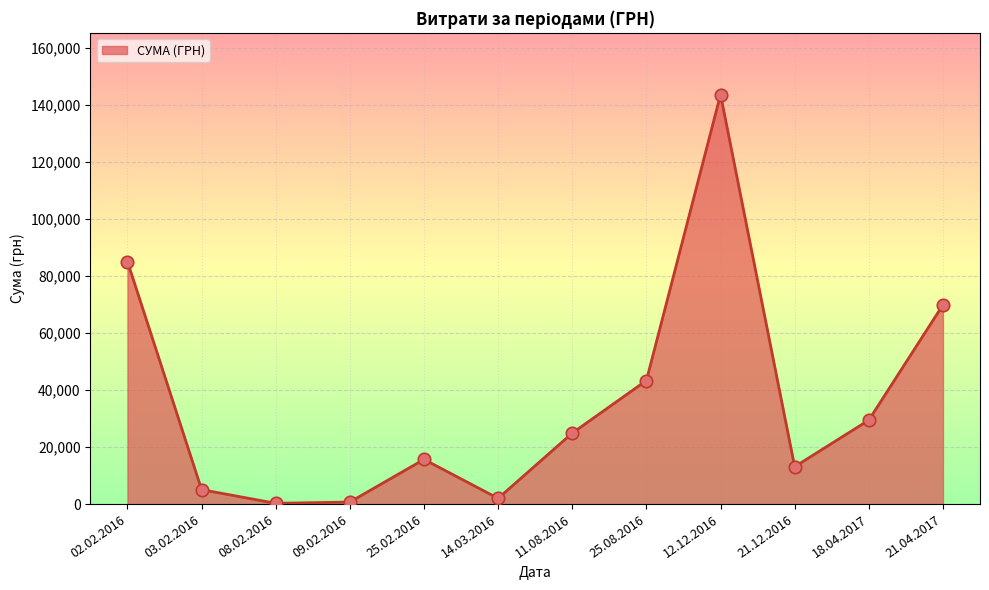

What is the change in value from 14.03.2016 to 21.04.2017?

+67823.9